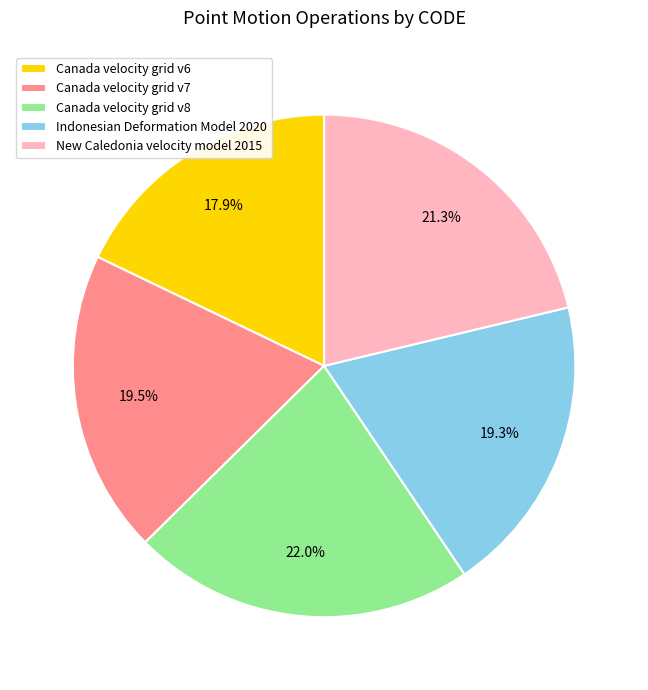

Does Canada velocity grid v7 account for over 50% of the chart?

No